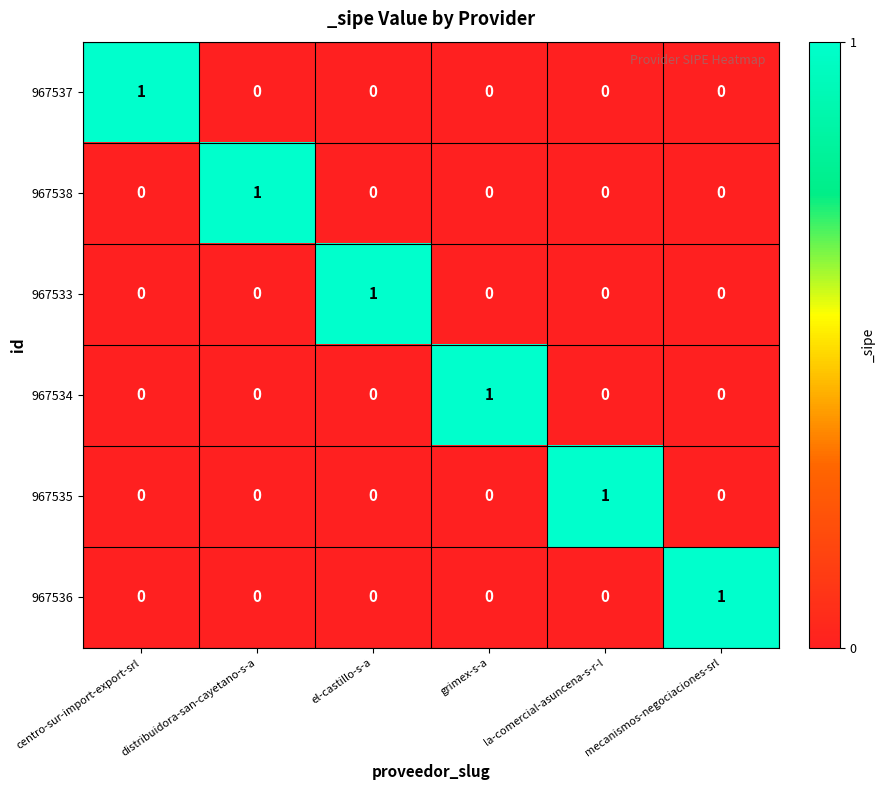

The value of 967533 at mecanismos-negociaciones-srl is -1. True or false?

False